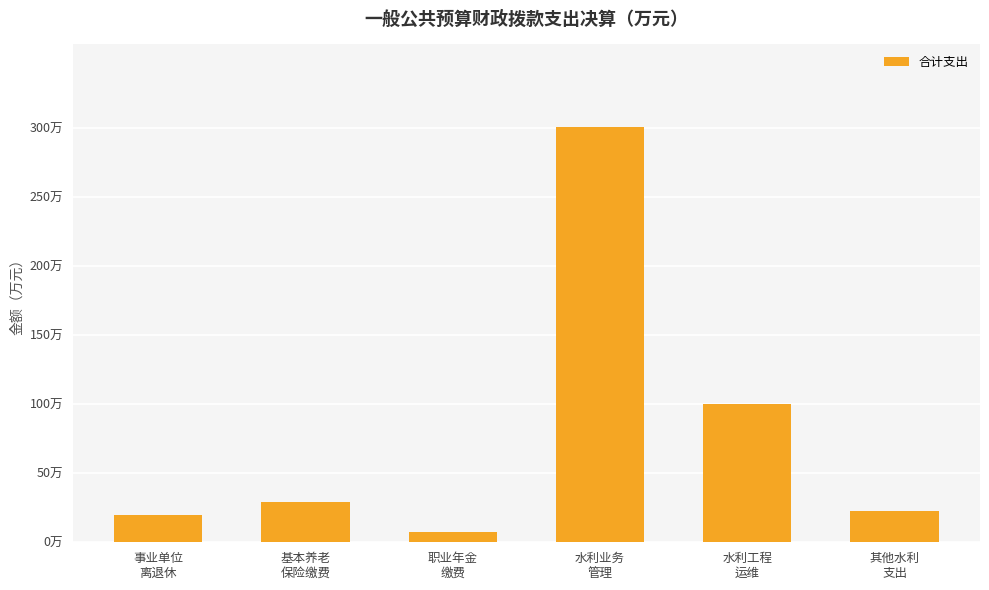

List the labels in order of value, smallest first.

职业年金
缴费, 事业单位
离退休, 其他水利
支出, 基本养老
保险缴费, 水利工程
运维, 水利业务
管理